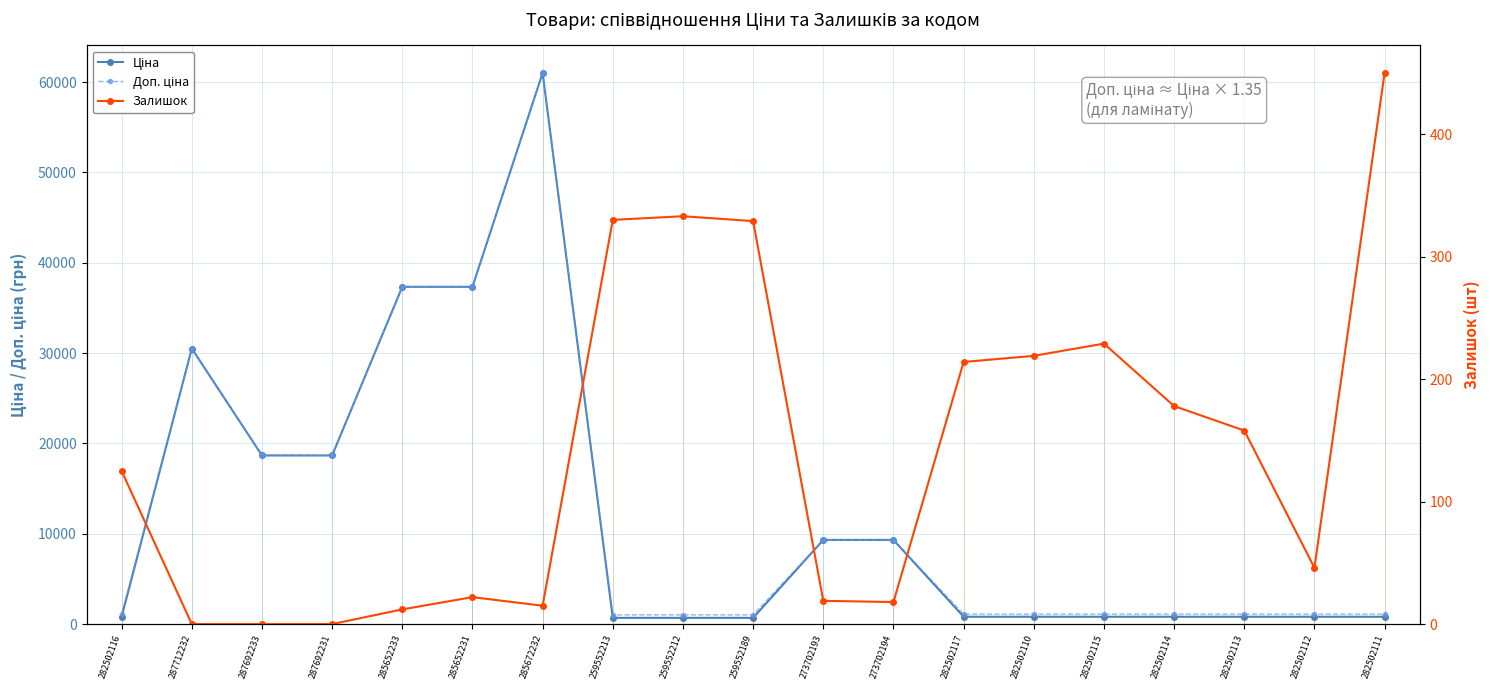

Rank the series at 287692231 from lowest to highest value.

Залишок, Ціна, Доп. ціна